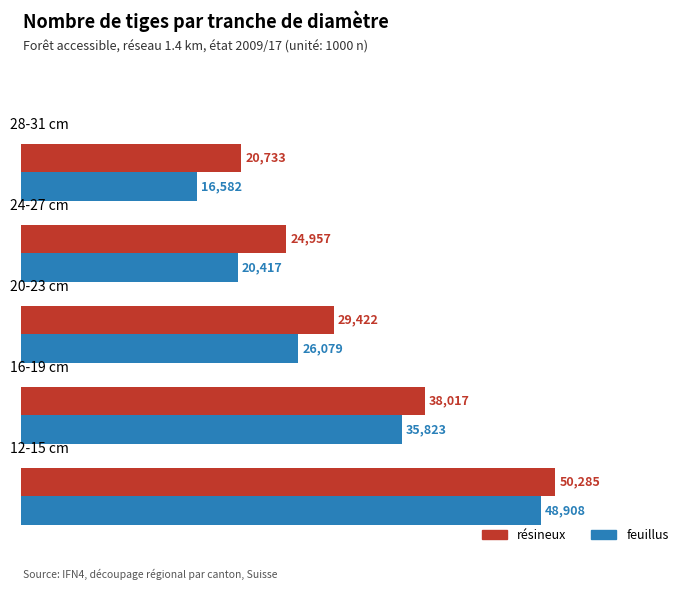

What is the difference between the maximum and second lowest values in the résineux series?

25328